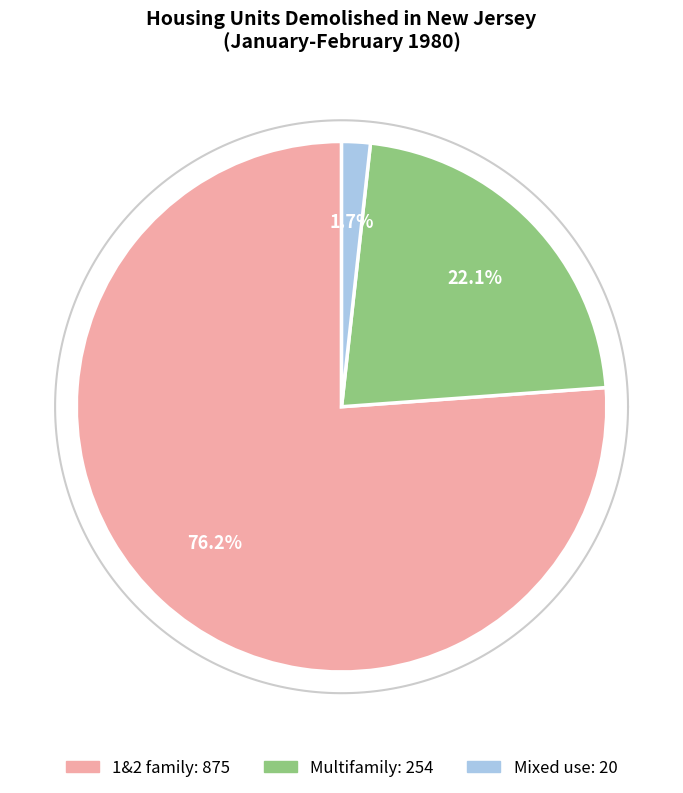

Is there any slice that represents more than half of the pie?

Yes